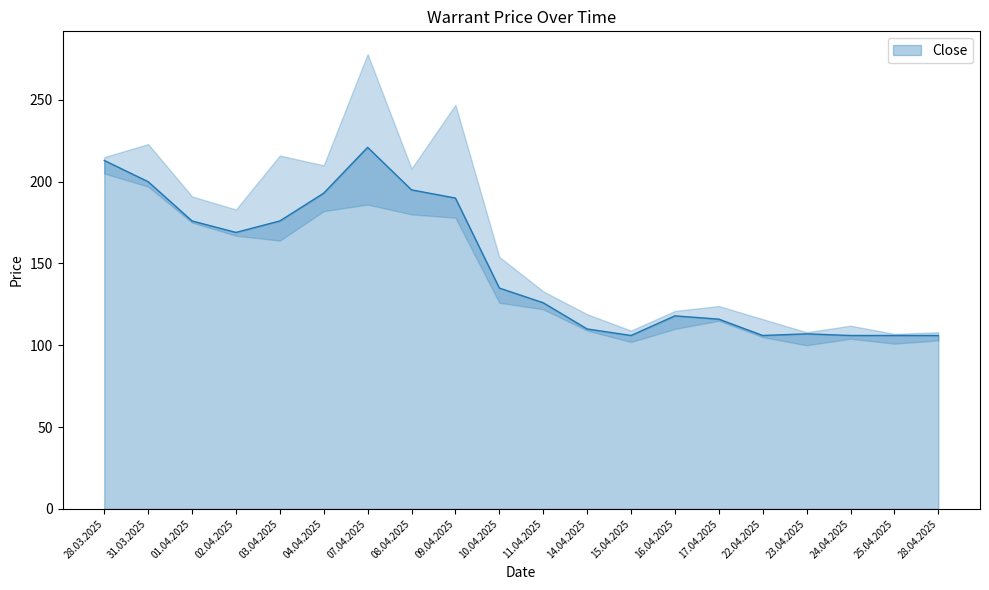

What is the maximum value for Close?

221